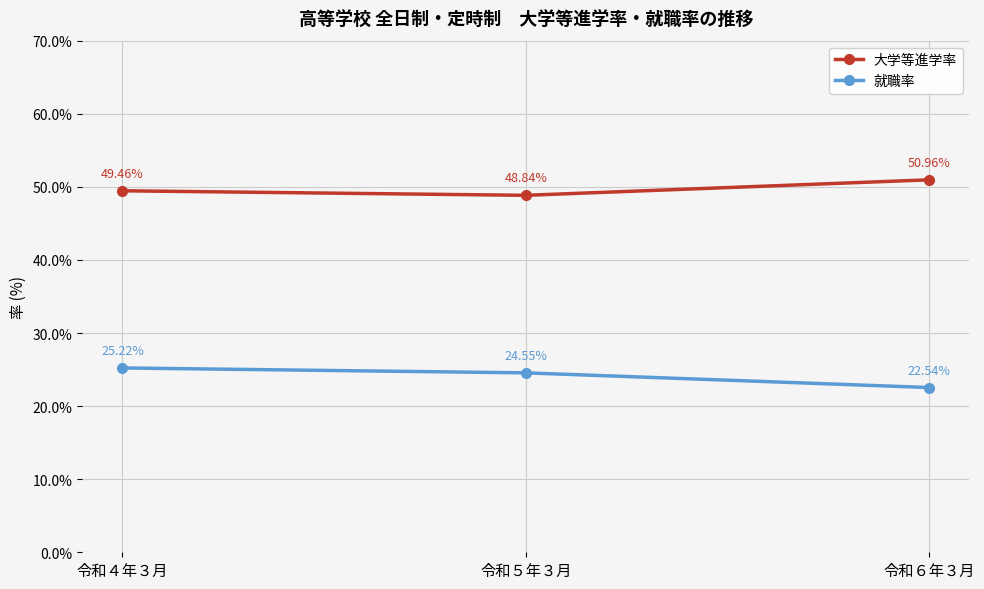

At which label does 就職率 first exceed 24?

令和４年３月